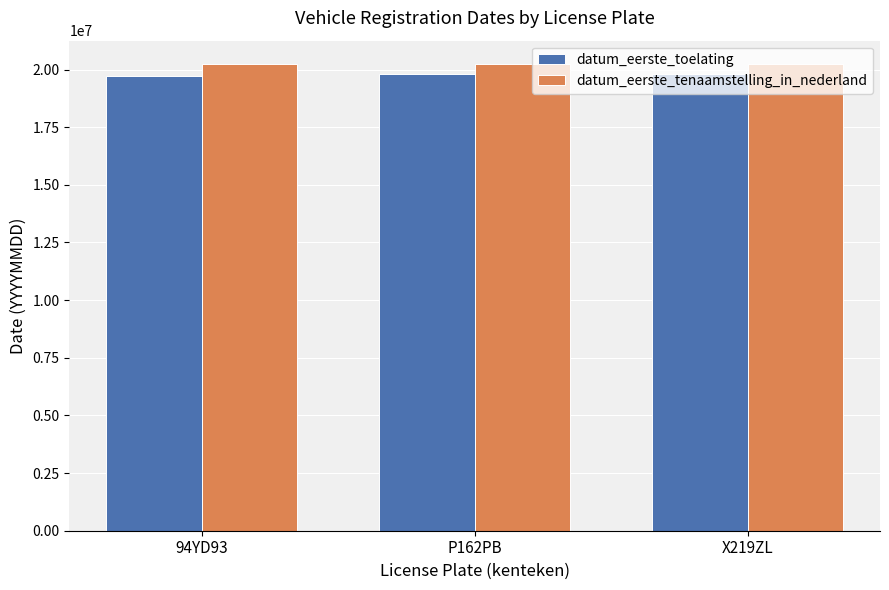

What is the approximate value of datum_eerste_toelating at 94YD93, to the nearest 100?

19740300